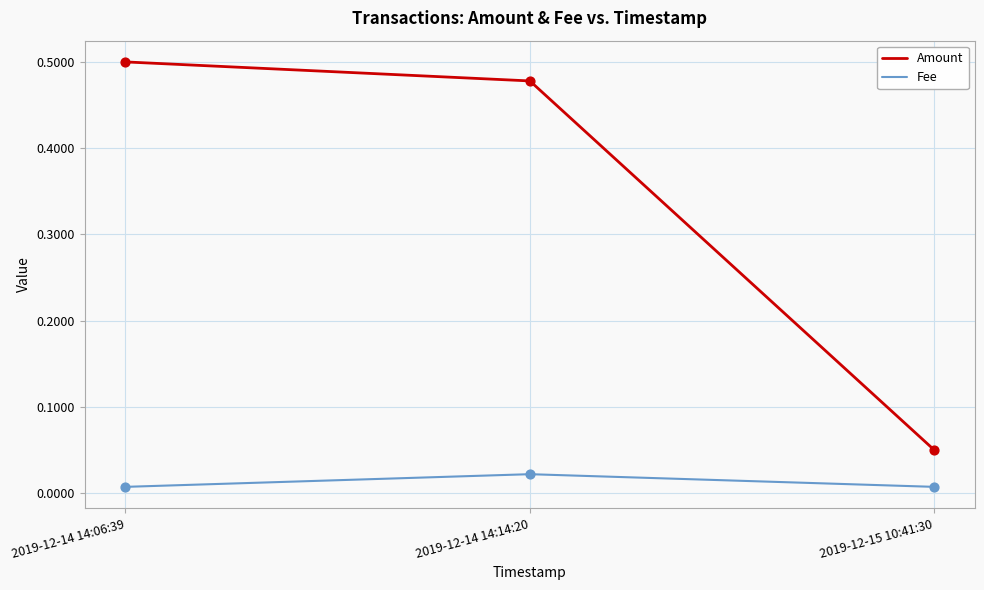

At how many categories does at least one series exceed 0?

3